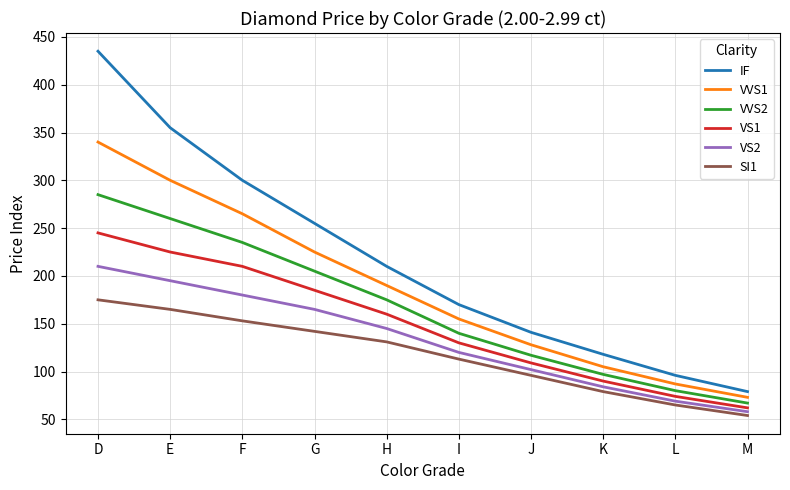

At J, list the series in order from largest to smallest.

IF, VVS1, VVS2, VS1, VS2, SI1